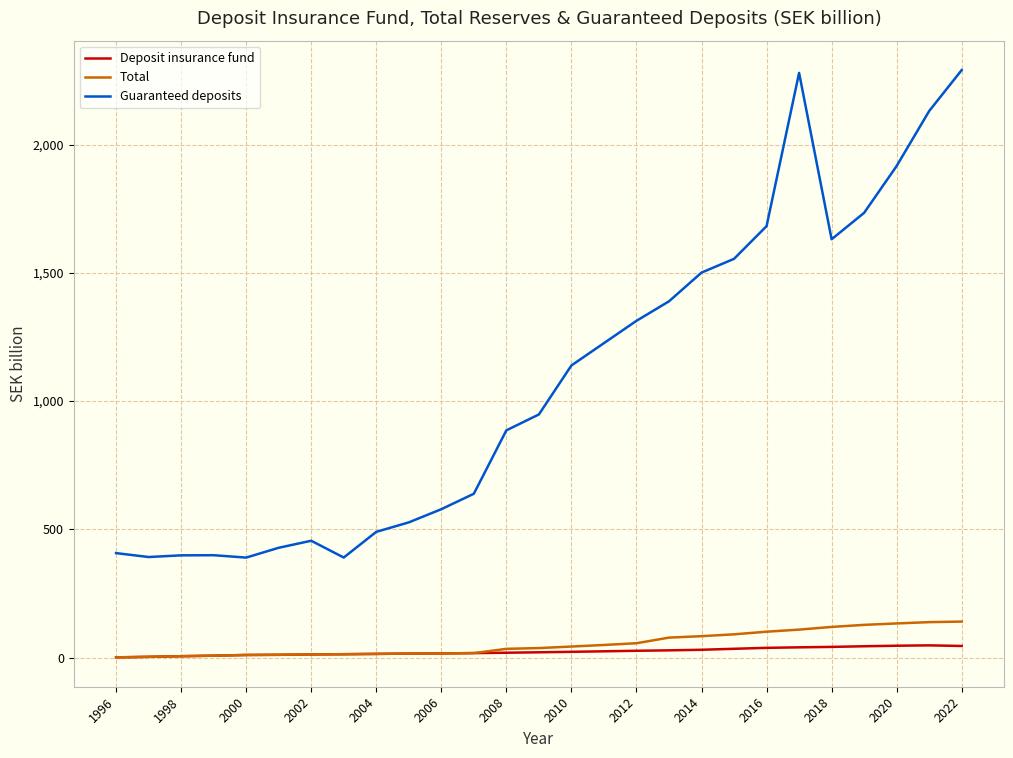

Which series has the largest total across all categories?

Guaranteed deposits